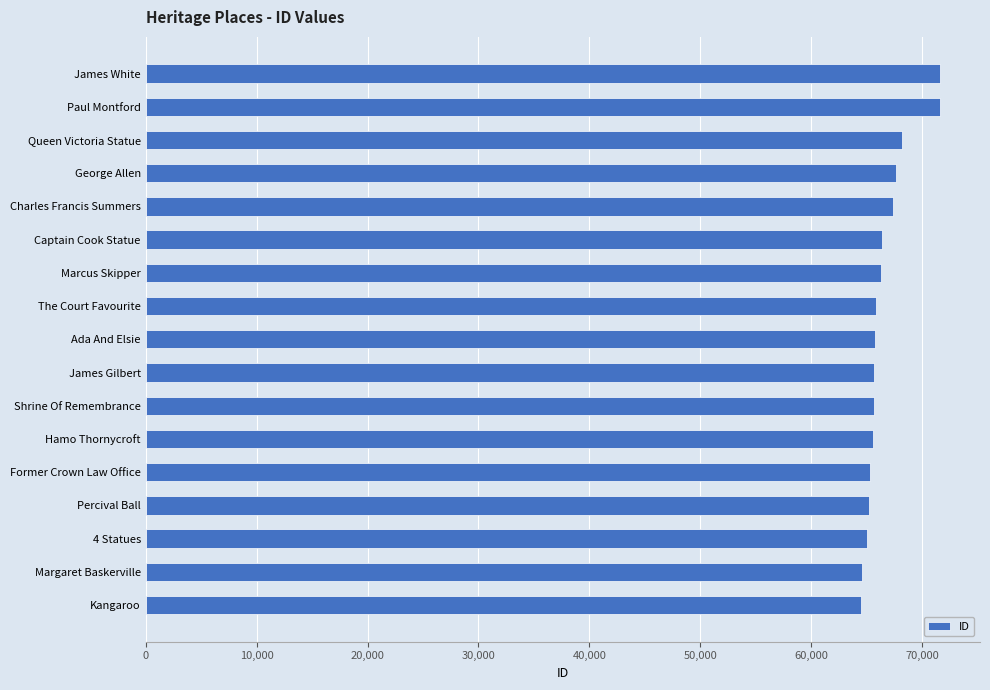

The chart shows a value of 97619 at James Gilbert. True or false?

False